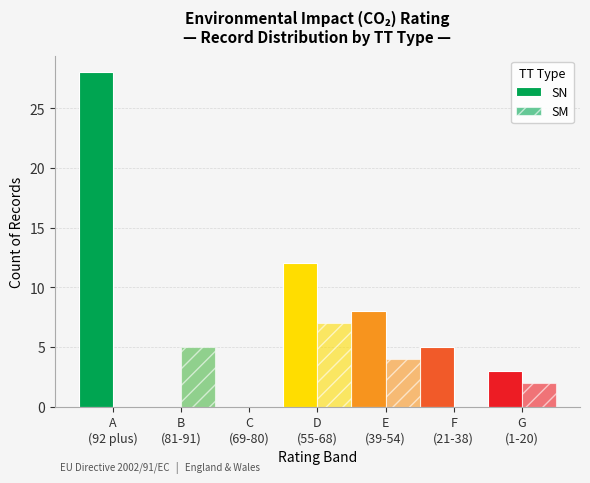

The value of SM at C
(69-80) is -3. True or false?

False